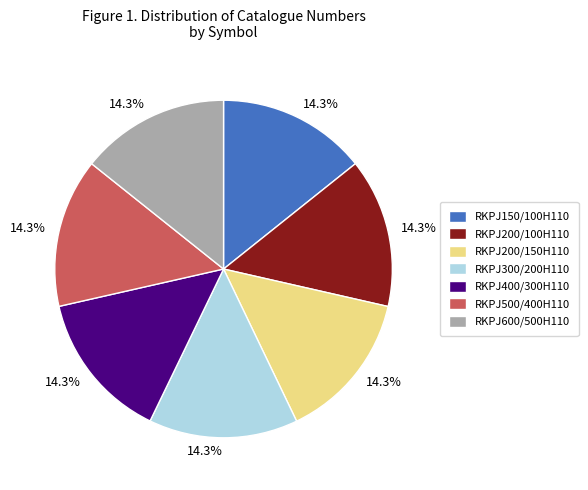

How much of the chart is everything except RKPJ200/100H110?

85.7%